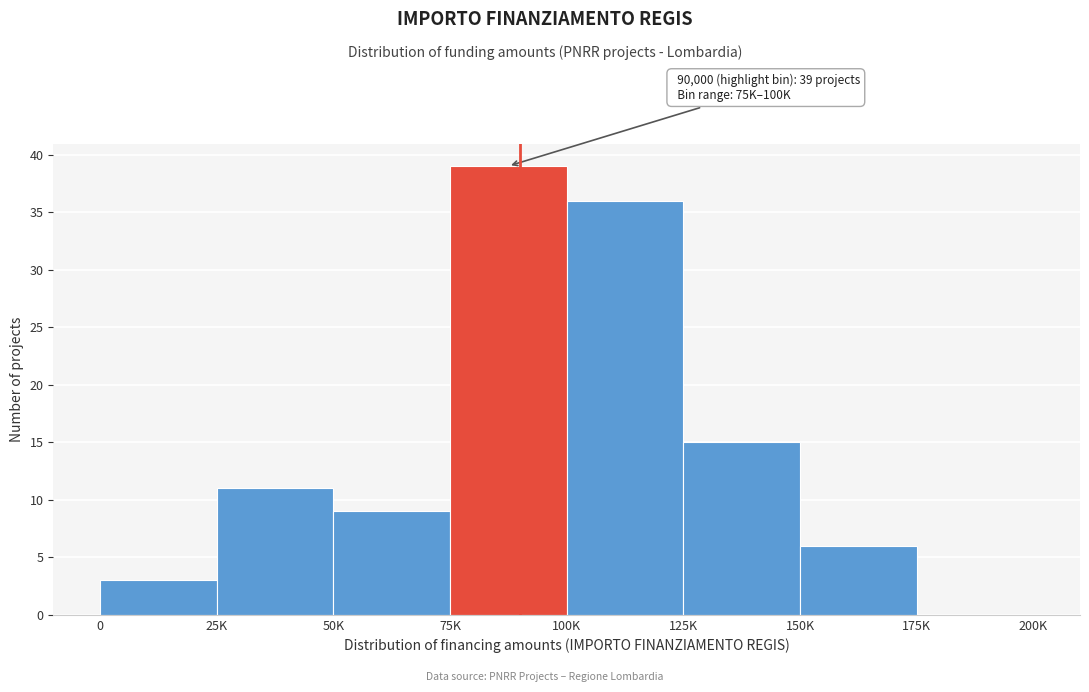

Reading left to right, extract all data points from this chart.

0=3	25K=11	50K=9	75K=39	100K=36	125K=15	150K=6	175K=0